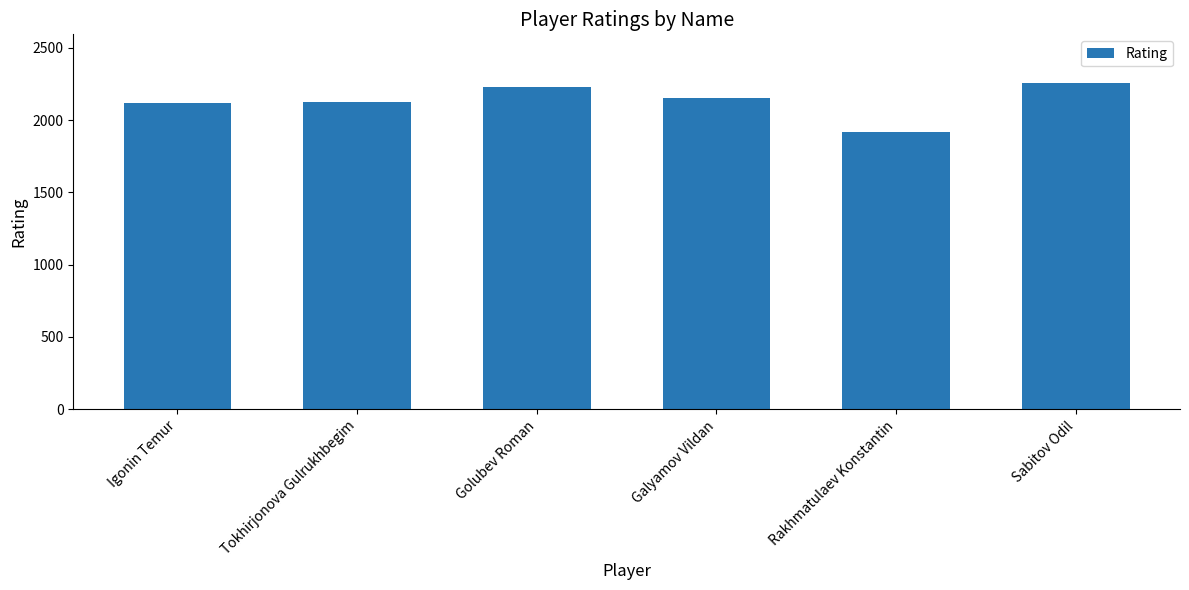

The value at Igonin Temur is 2118. True or false?

True